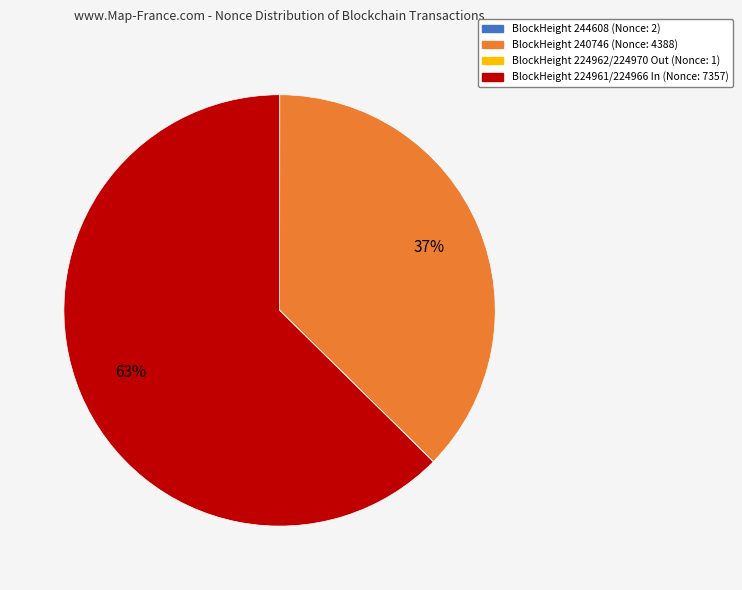

To the nearest percent, what is the difference between the largest and smallest slice percentages?

63%